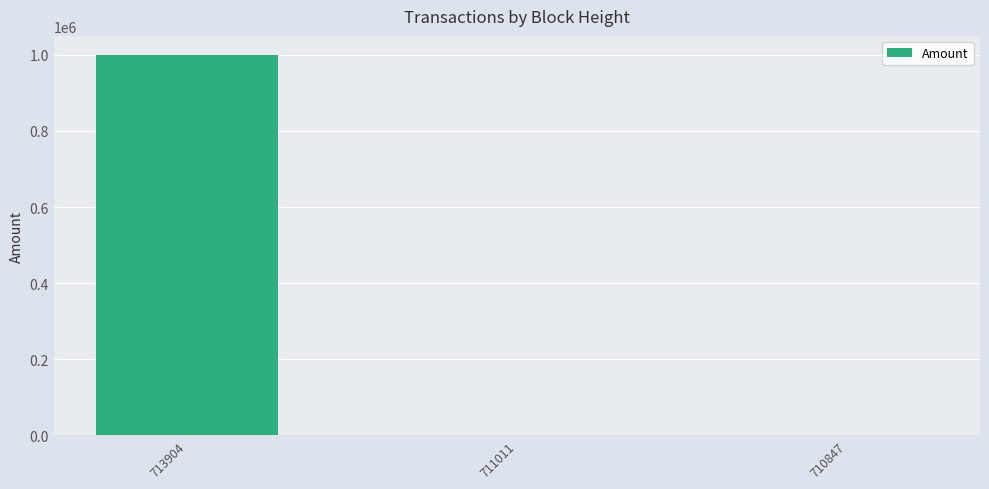

What is the approximate value at 713904?

1000000.0